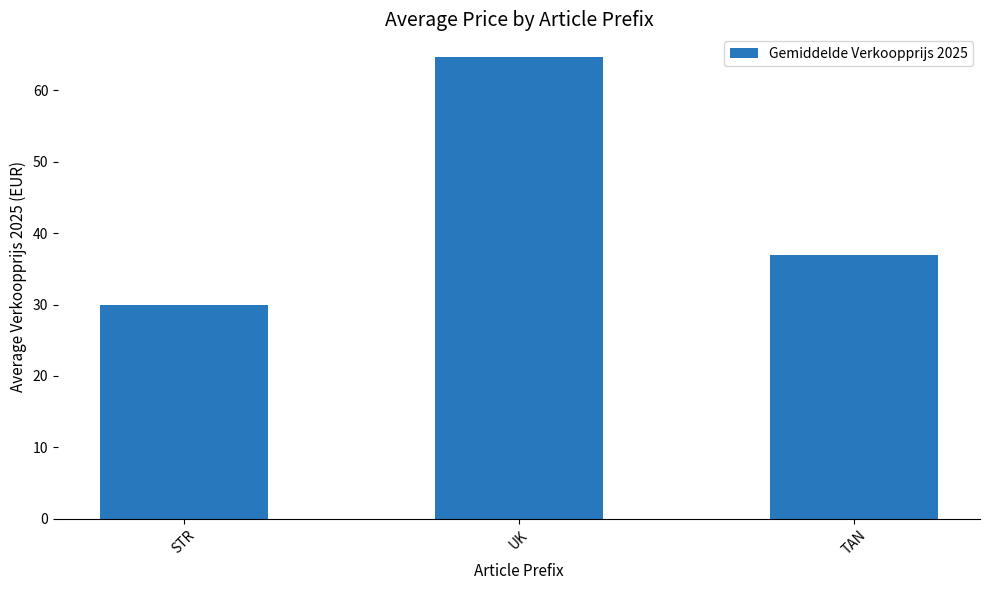

How many distinct data groups are displayed?

1